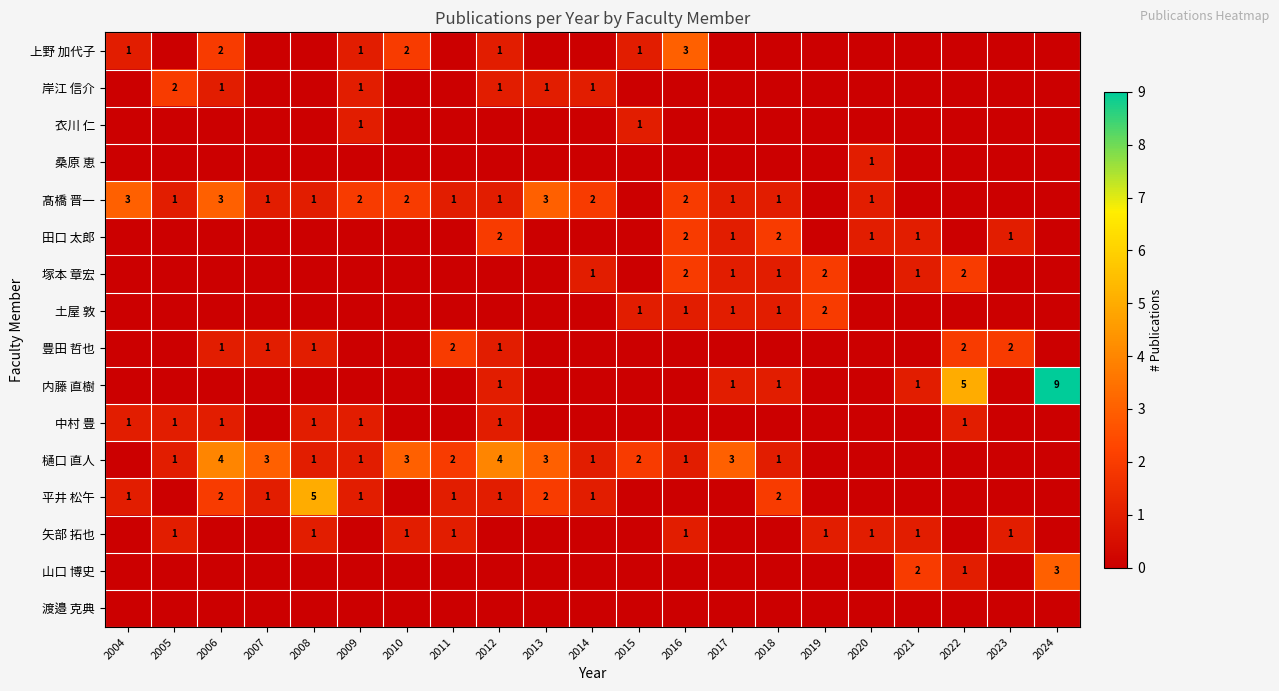

At which category does the chart reach its minimum across all series?

2005